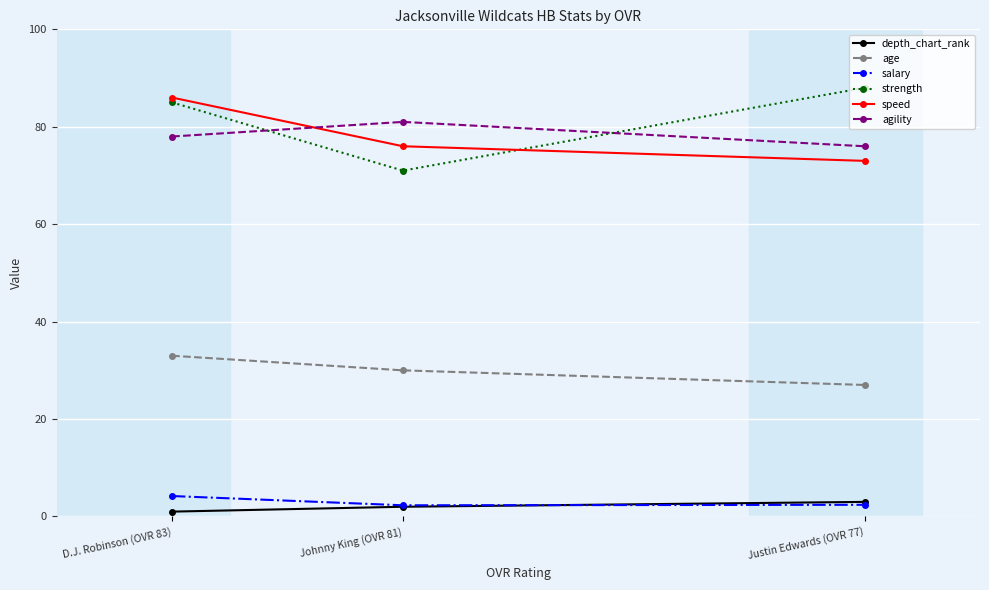

Which series has the widest spread of values?

strength